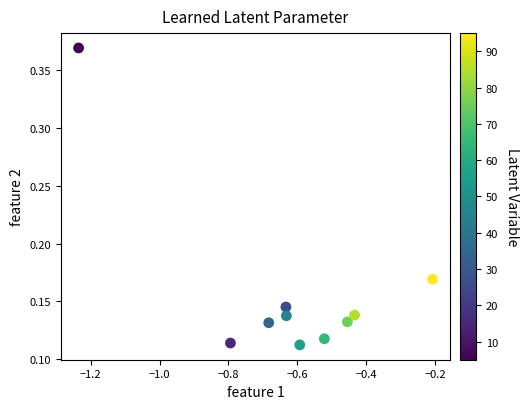

What is the range of X values (max minus min)?

1.0